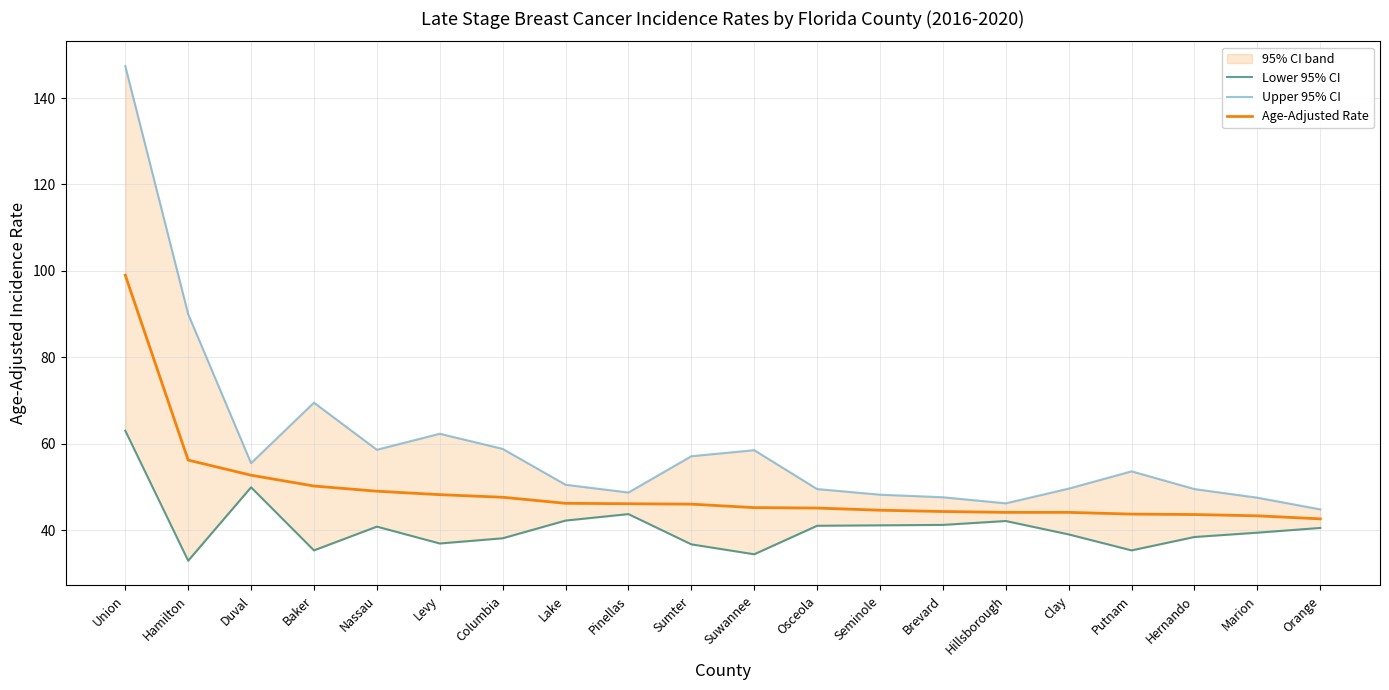

True or false: Upper 95% CI has more than 1 interior local peaks.

True